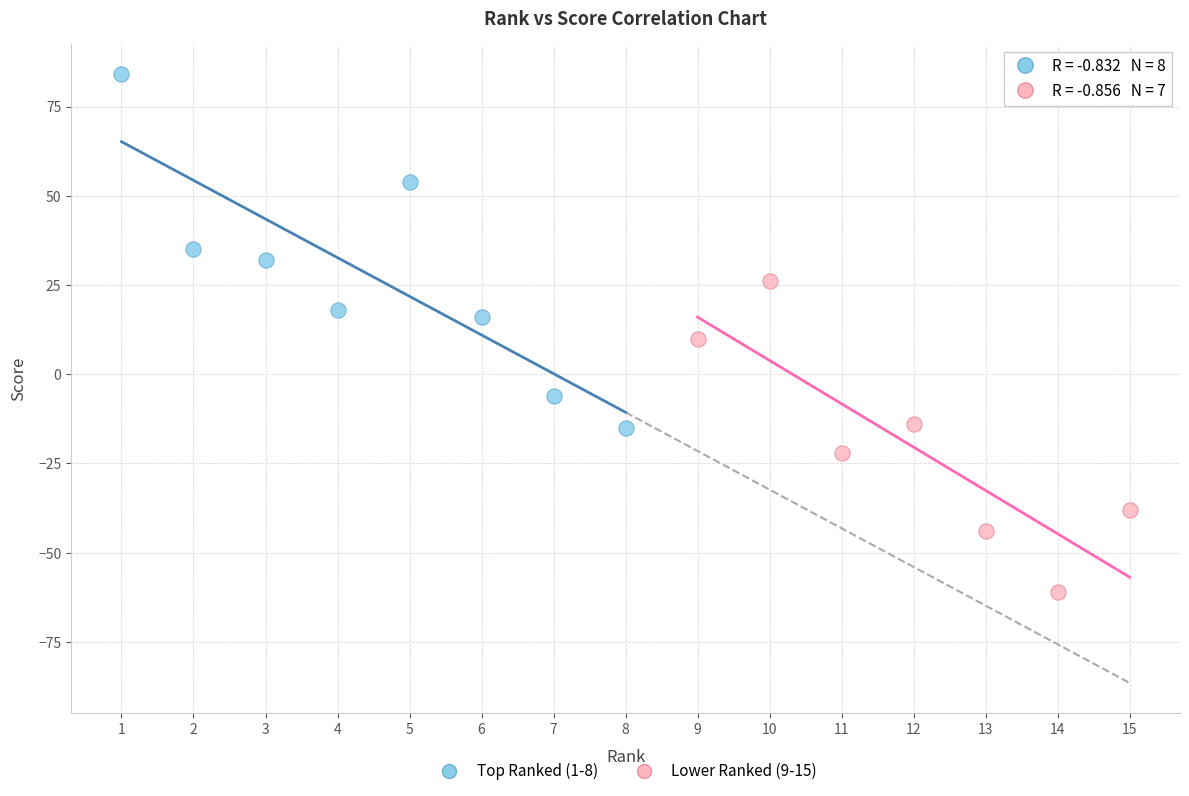

Which series contains the lowest Y value?

Lower Ranked (9-15)